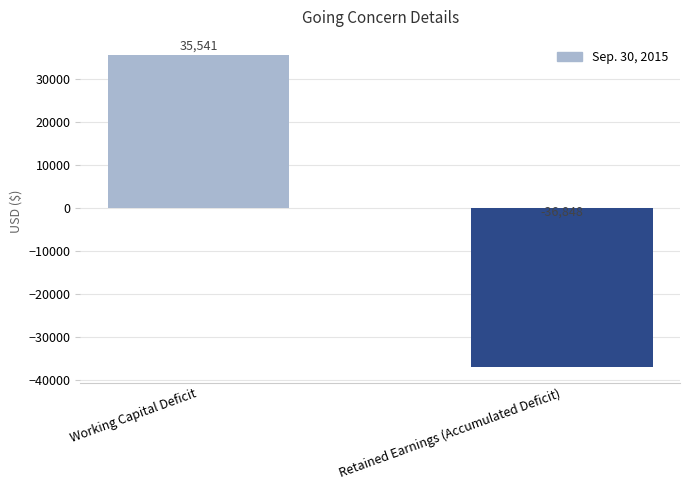

At which label is the value closest to -653?

Working Capital Deficit